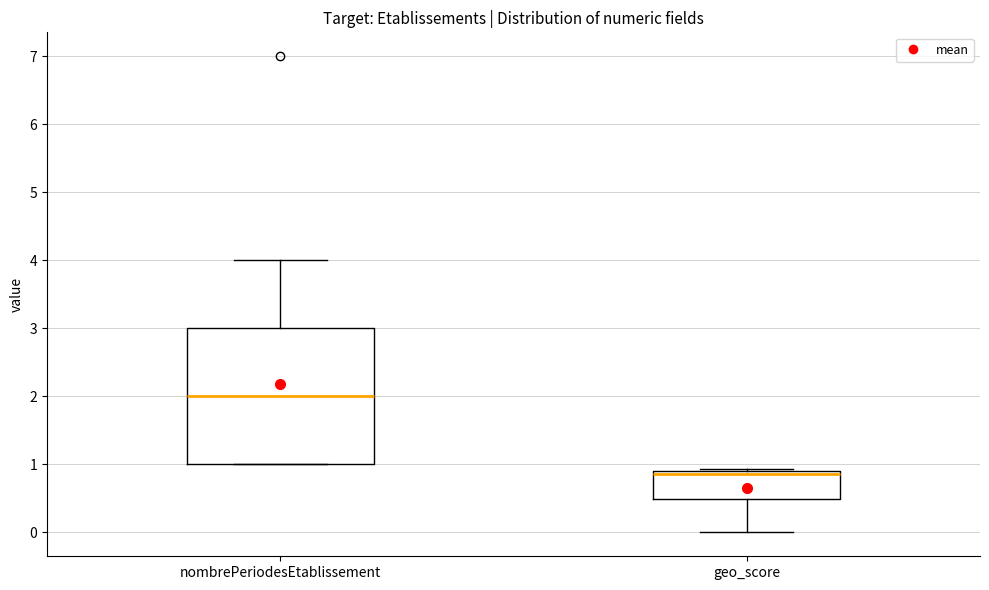

Comparing the boxes themselves (not the whiskers), which one is the tallest?

nombrePeriodesEtablissement